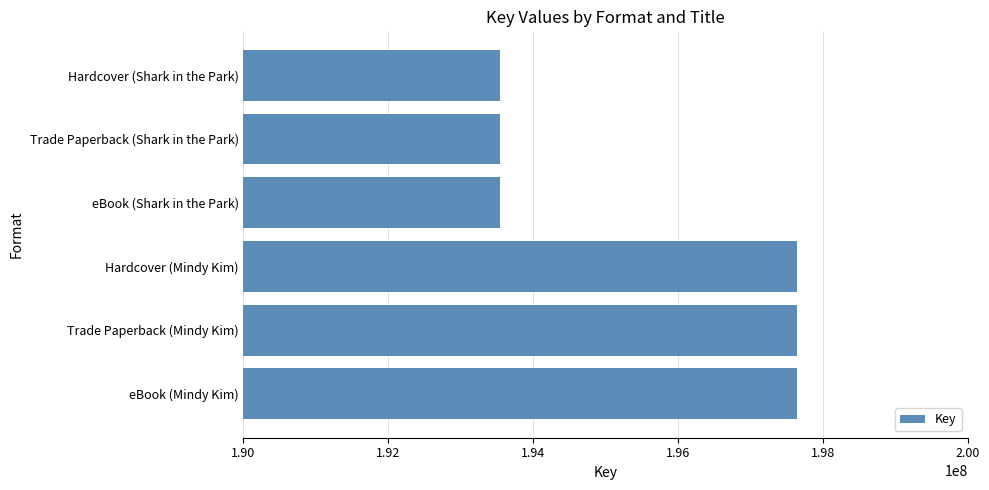

How many data points are less than 197648079?

3